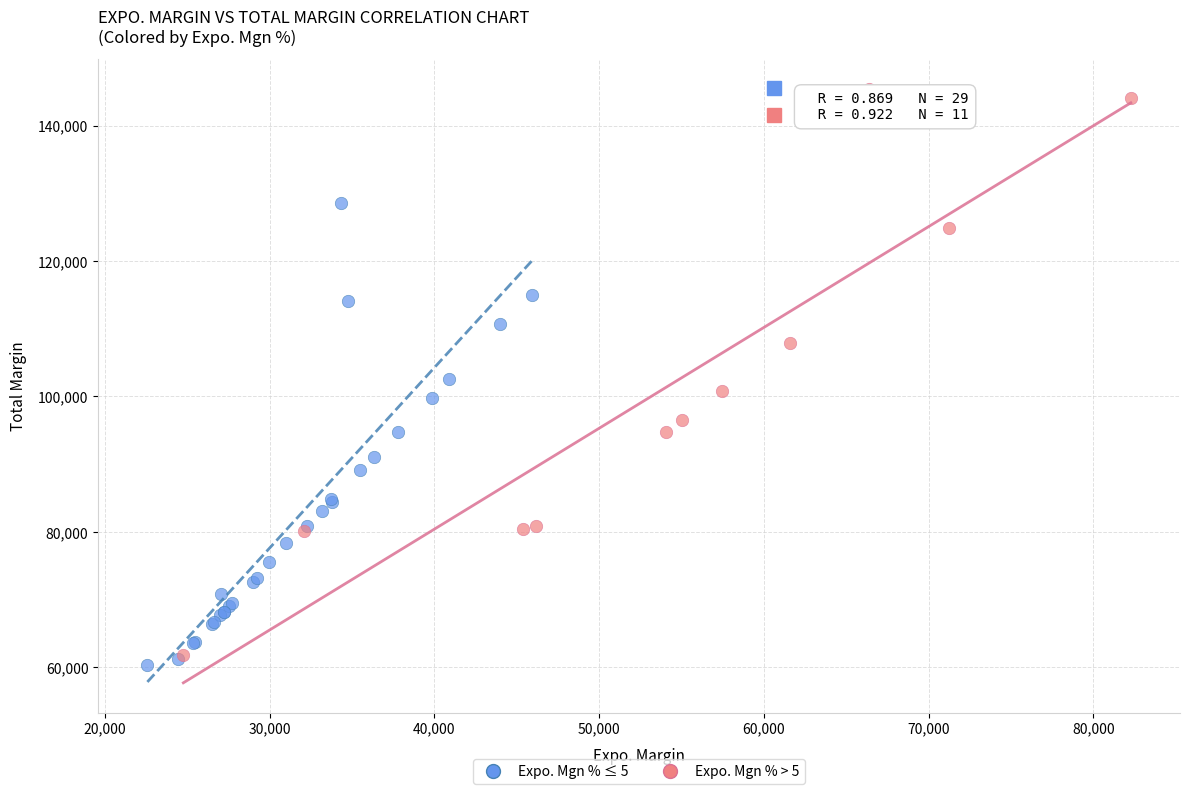

Which series has the widest spread of Y values?

Expo. Mgn % > 5